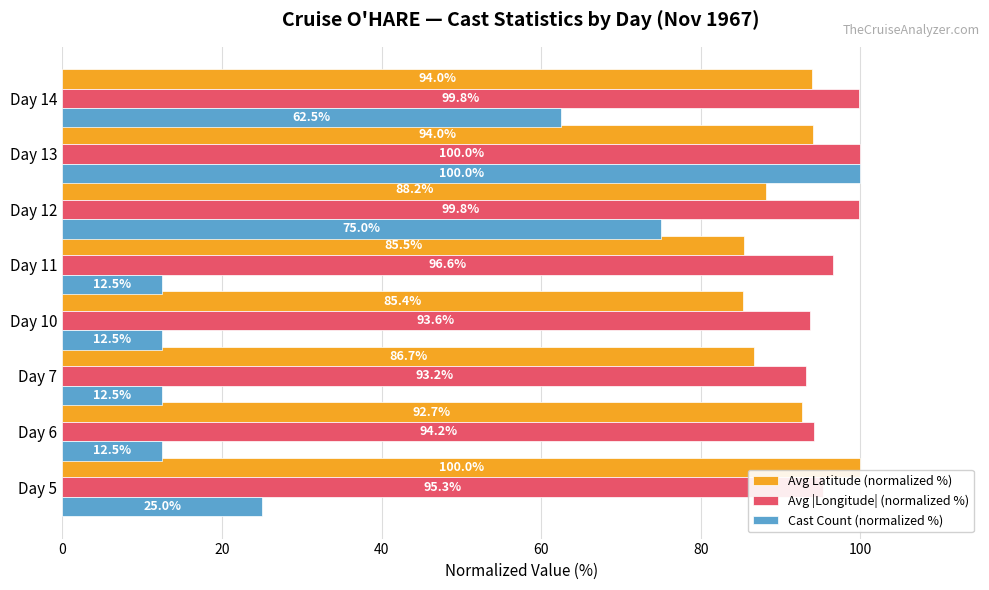

Which series changed the most between Day 5 and Day 13?

Cast Count (normalized %)